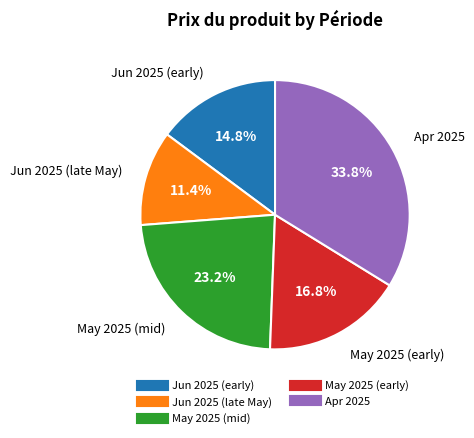

Does any single category account for the majority?

No